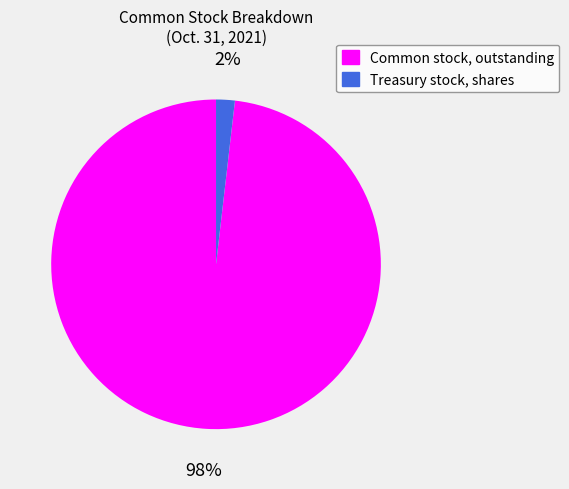

Rank the categories by value from lowest to highest.

Treasury stock, shares, Common stock, outstanding